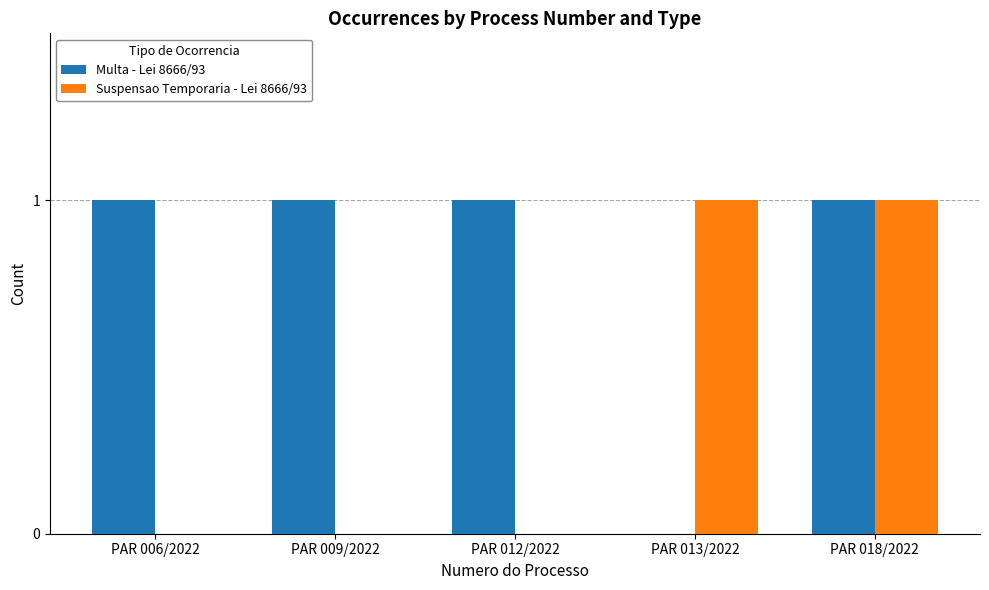

Which series changed the most between PAR 009/2022 and PAR 018/2022?

Suspensao Temporaria - Lei 8666/93